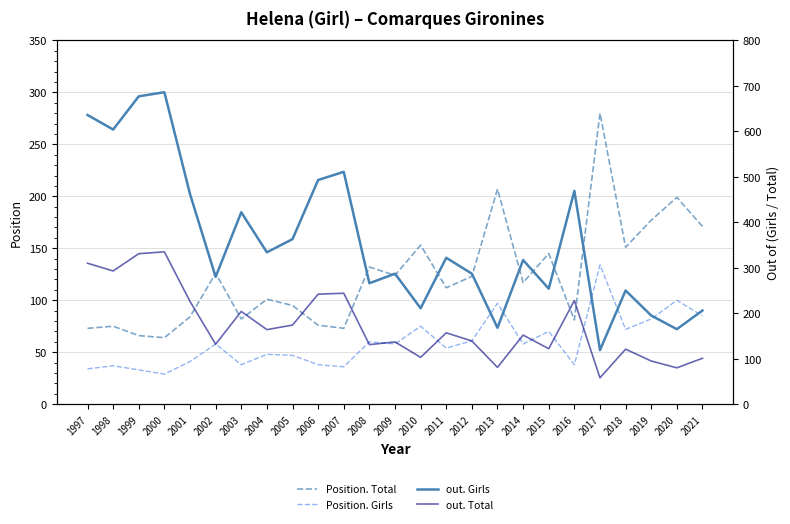

True or false: out. Girls has a value of 61 at 2002.

False